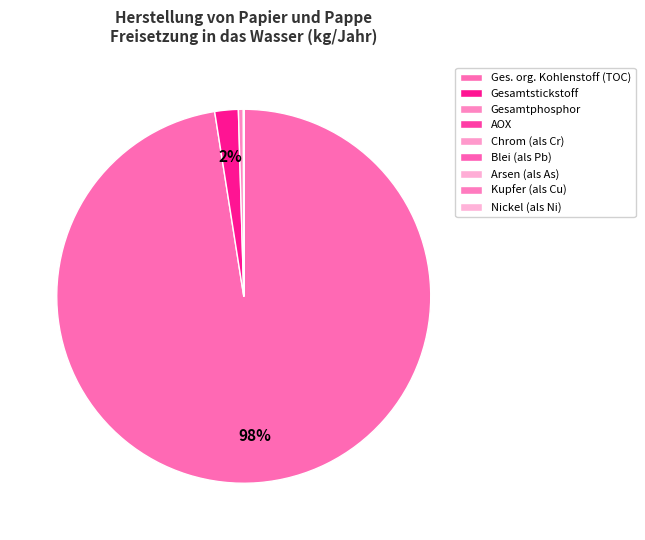

Is there a majority slice in this chart?

Yes